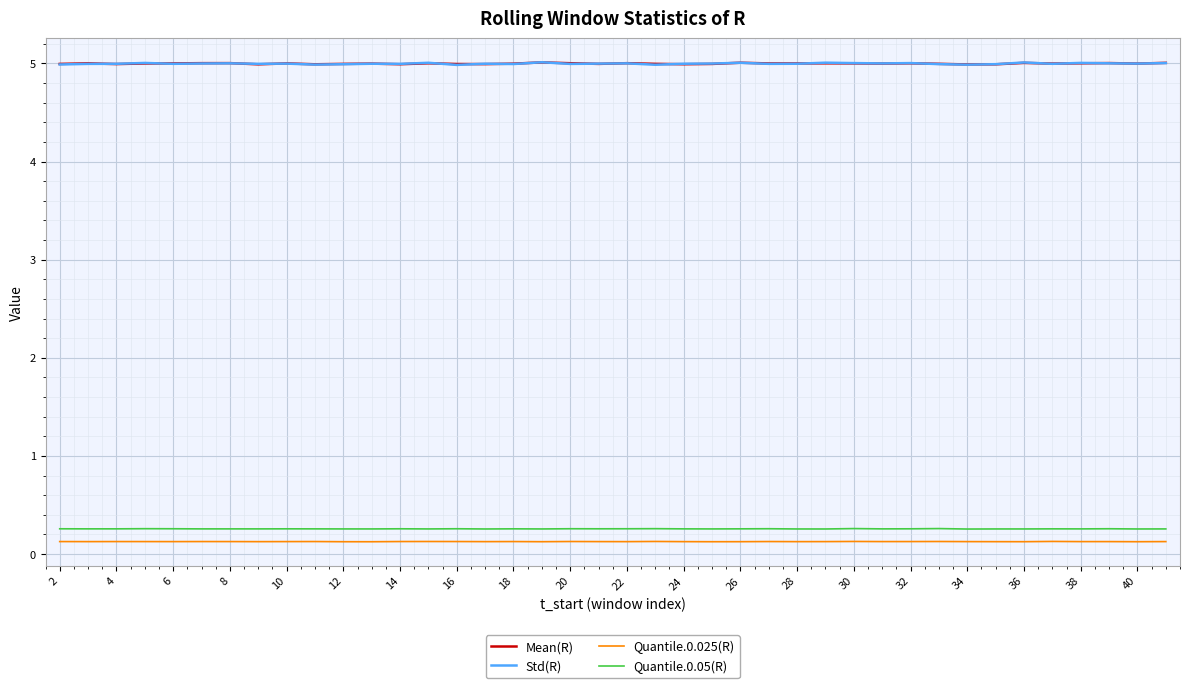

True or false: Std(R) and Quantile.0.025(R) intersect in this chart.

False